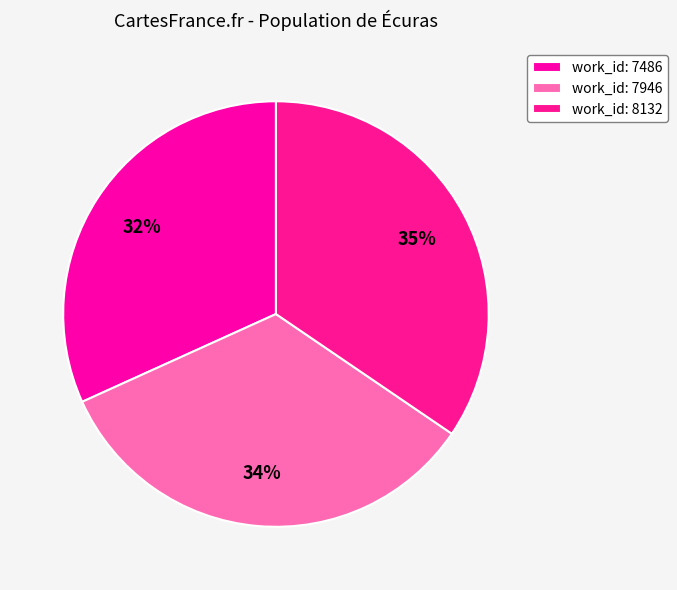

What is the change in value from work_id: 7946 to work_id: 8132?

+186